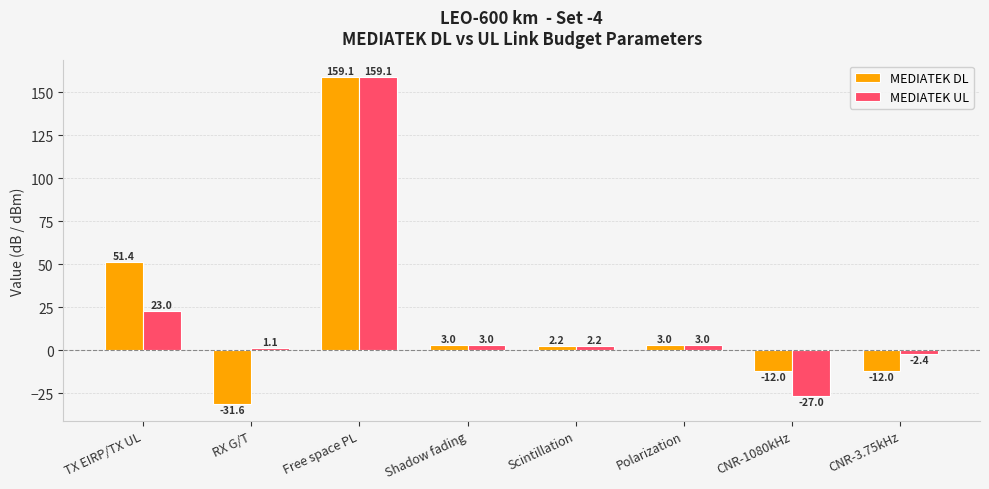

Reading left to right, list all the values displayed in this chart.

MEDIATEK DL: 51.4	-31.6	159.1	3.0	2.2	3.0	-12.0	-12.0
MEDIATEK UL: 23.0	1.1	159.1	3.0	2.2	3.0	-27.0	-2.4